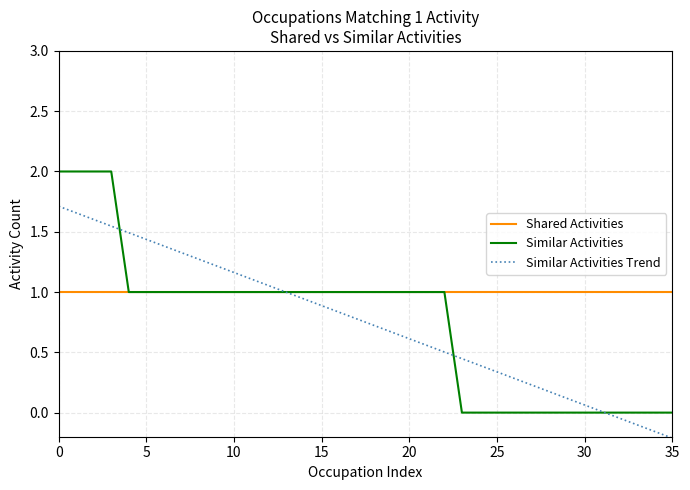

What is the maximum value shown in the chart?

2.0